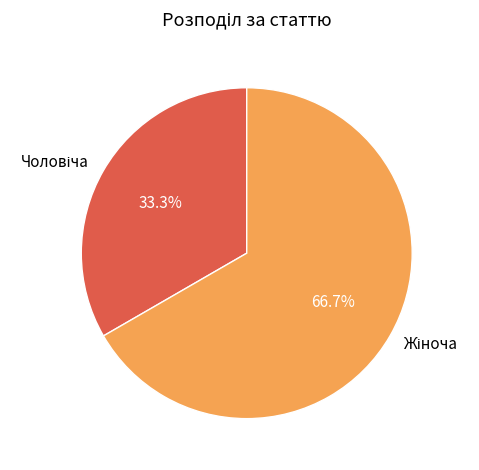

To the nearest percent, what is the average slice percentage?

50%